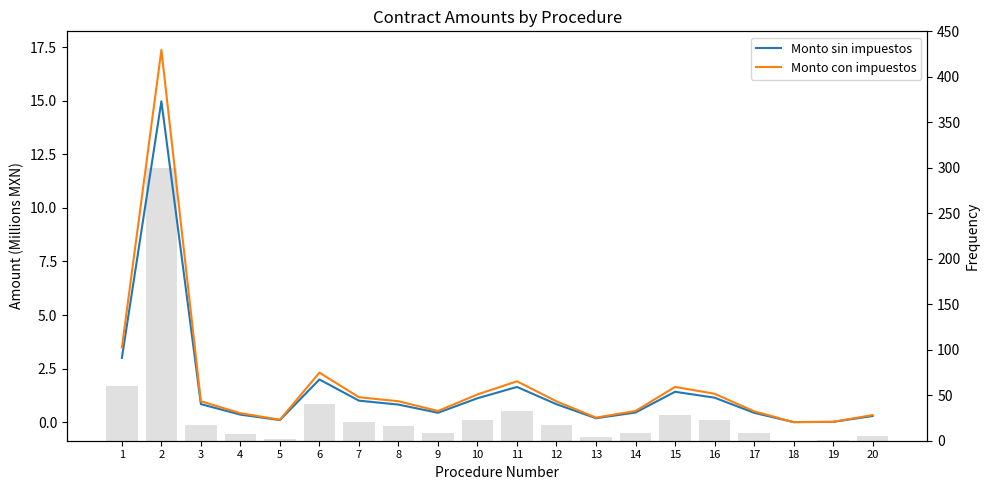

What is the value of the Monto con impuestos bar at the 4th from the left?

0.4